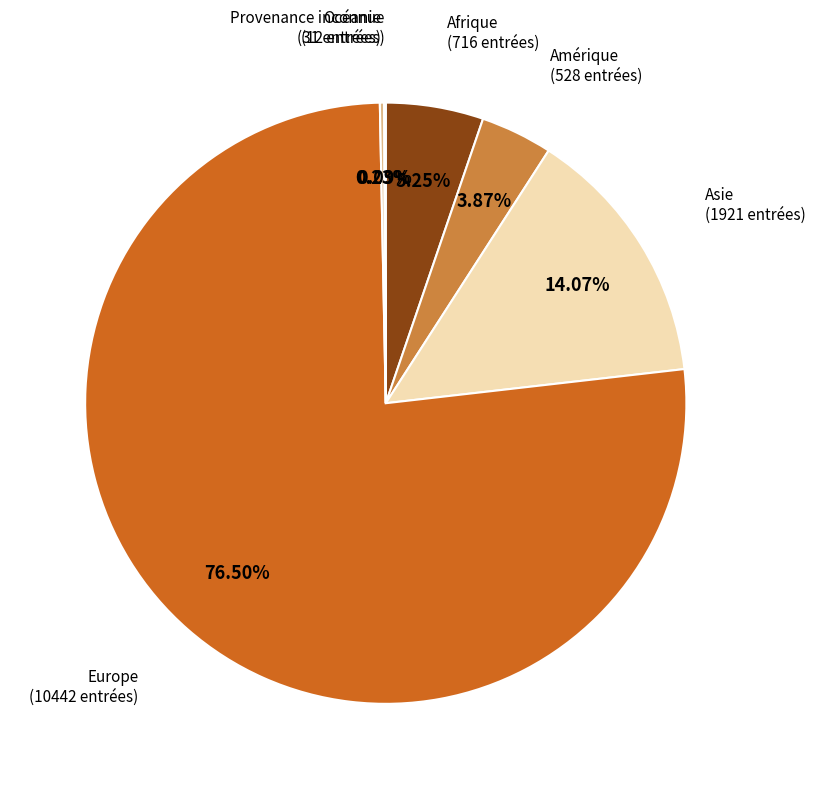

True or false: Asie accounts for 27% of the total.

False